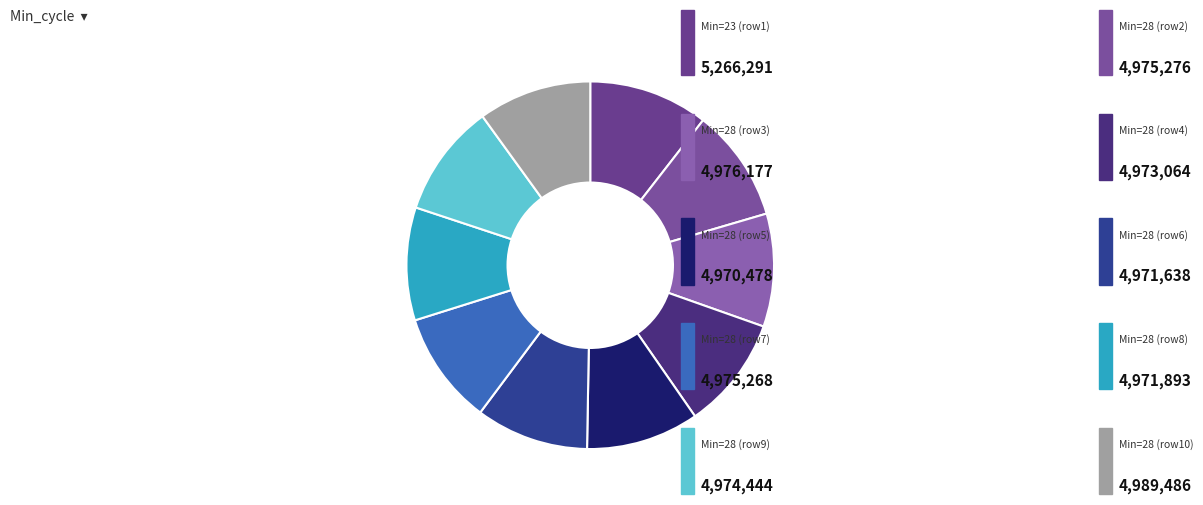

How many slices are in this pie chart?

10